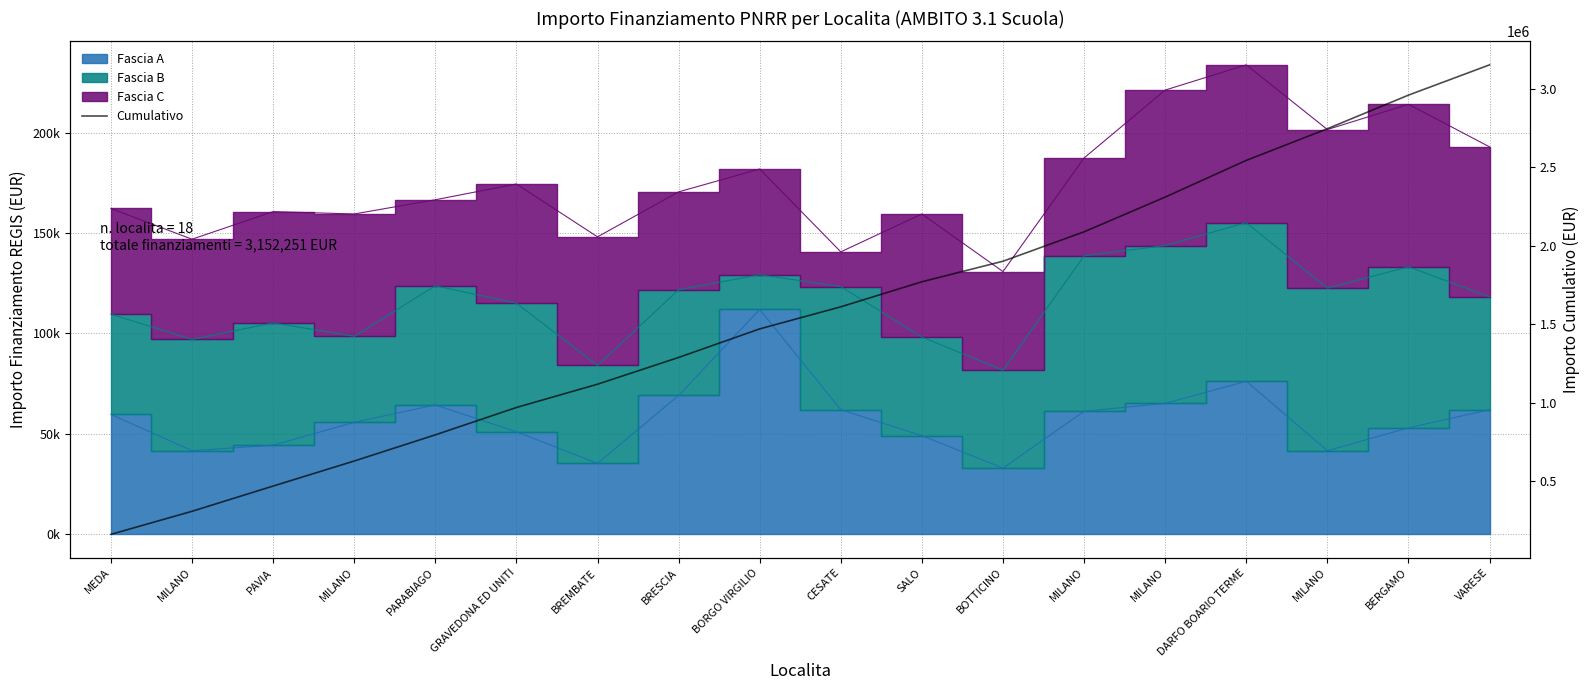

What is the ratio of the value at MILANO to the value at MILANO?

3.3